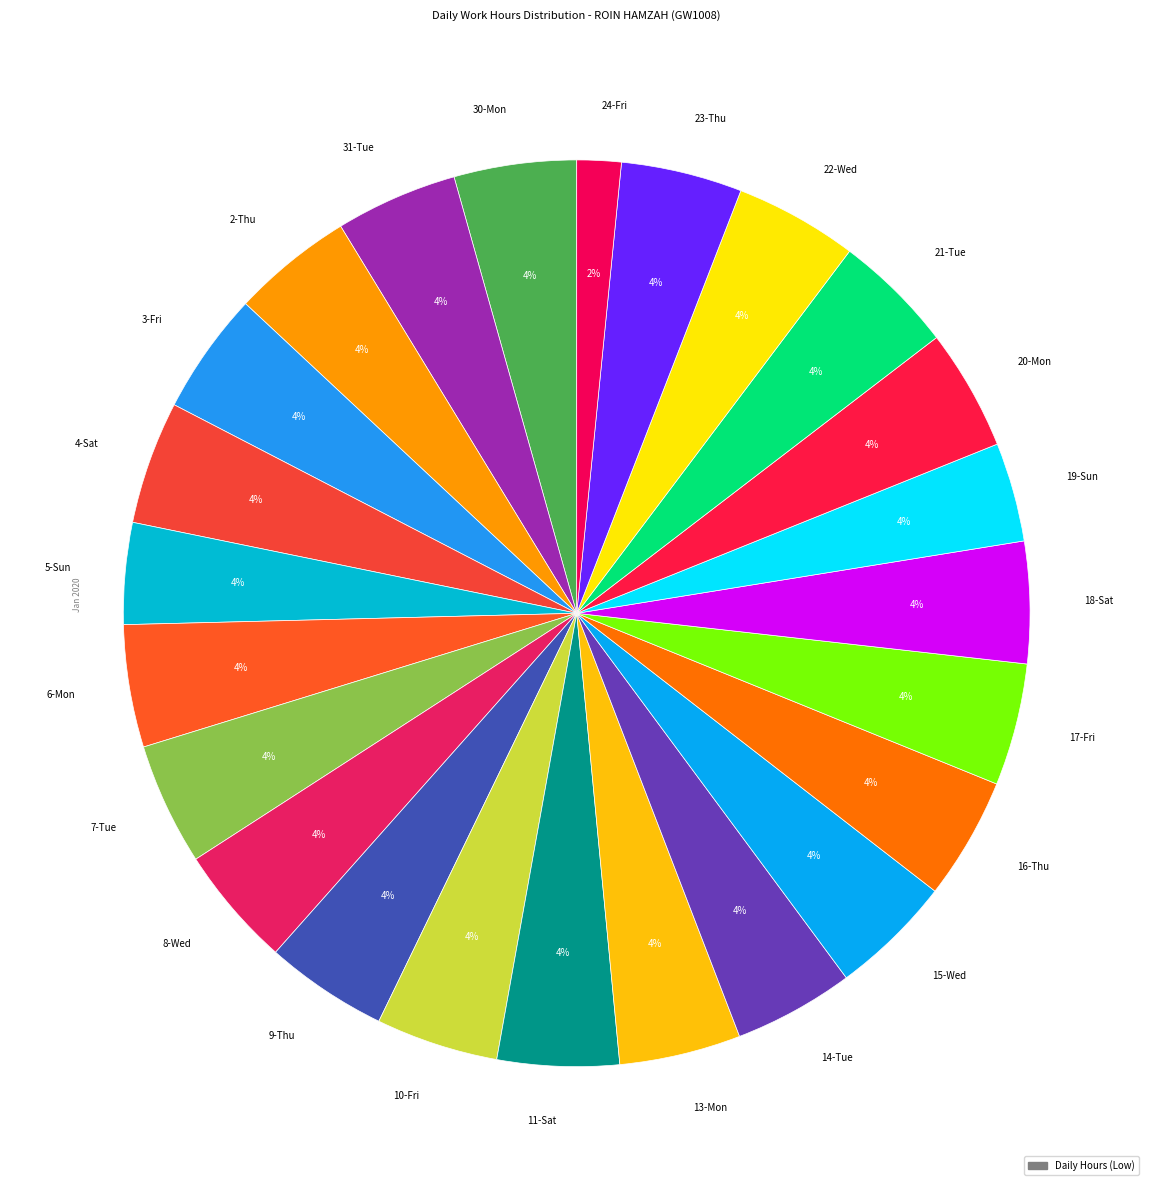

Which category has the smallest portion of the pie?

24-Fri